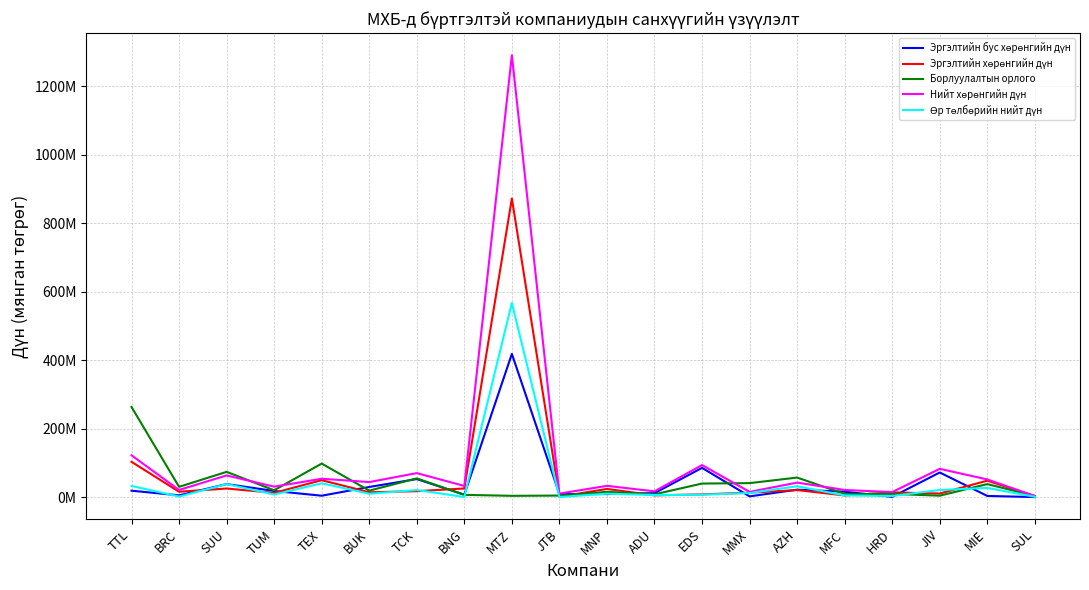

Where is the first local minimum for Борлуулалтын орлого?

BRC